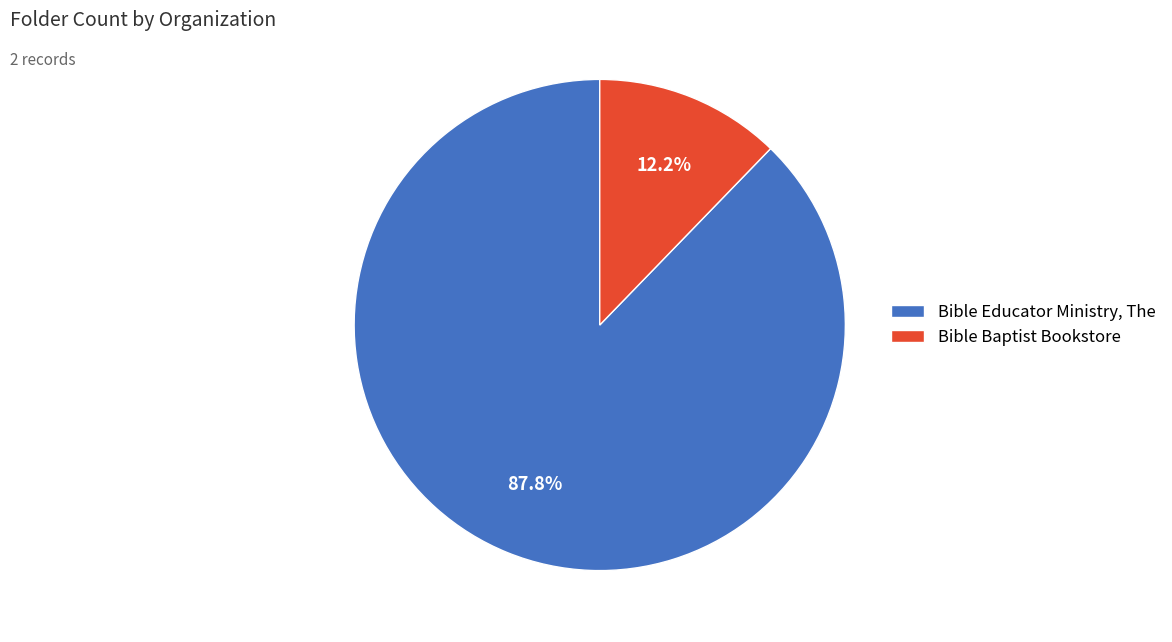

Count the number of slices in the pie.

2